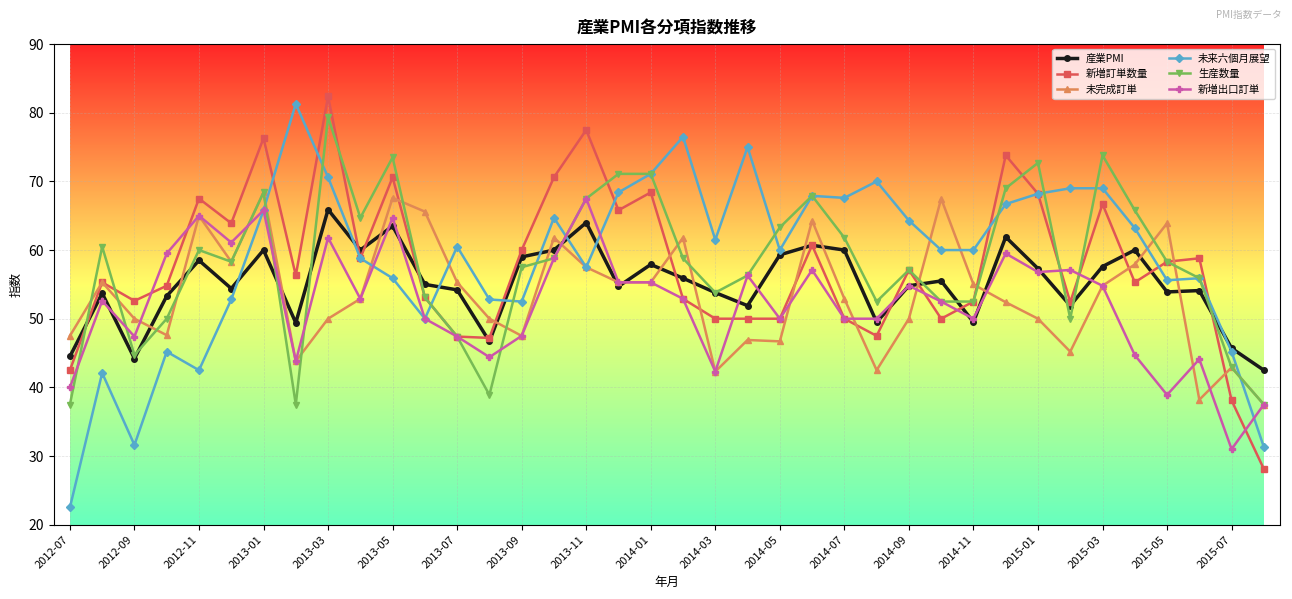

How many lines are shown in the chart?

6